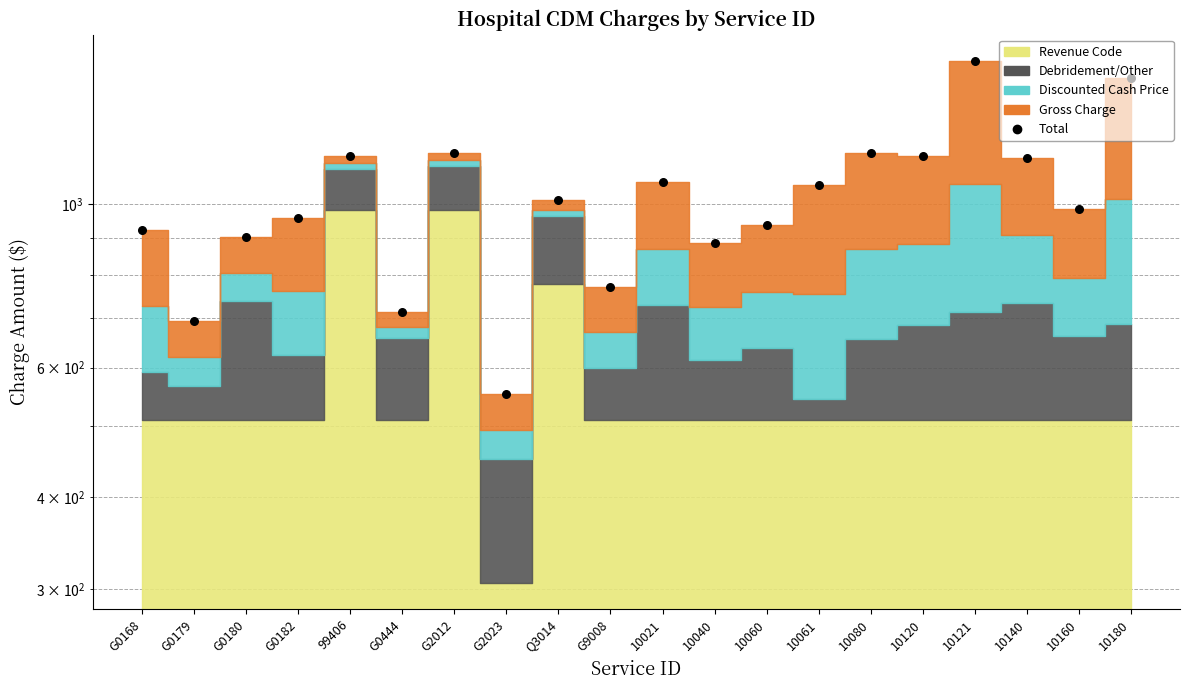

Between G2023 and Q3014, which is larger?

Q3014